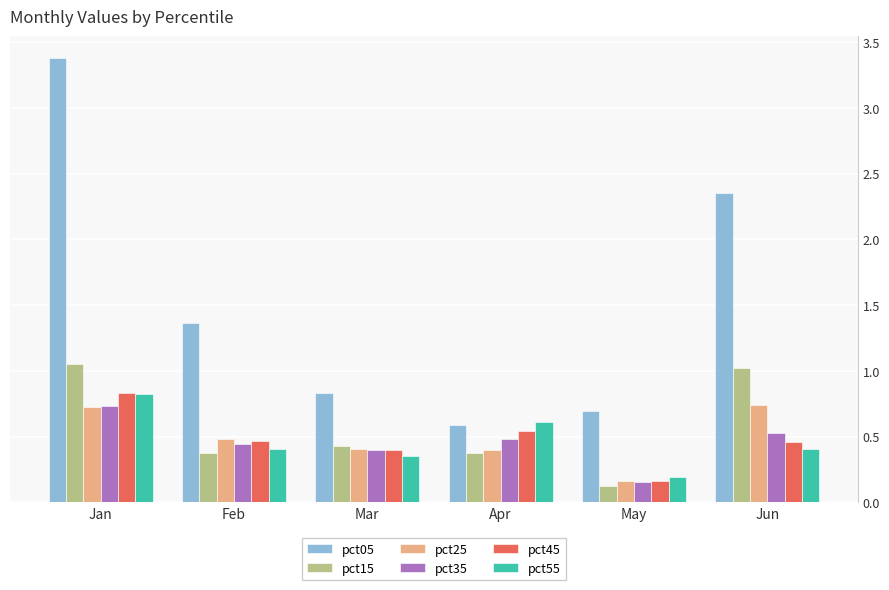

Which category has the lowest value in the pct45 series?

May